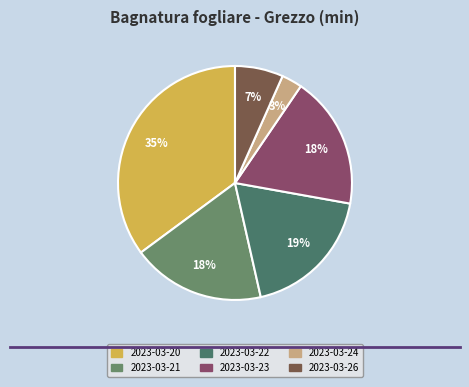

How many slices are in this pie chart?

6